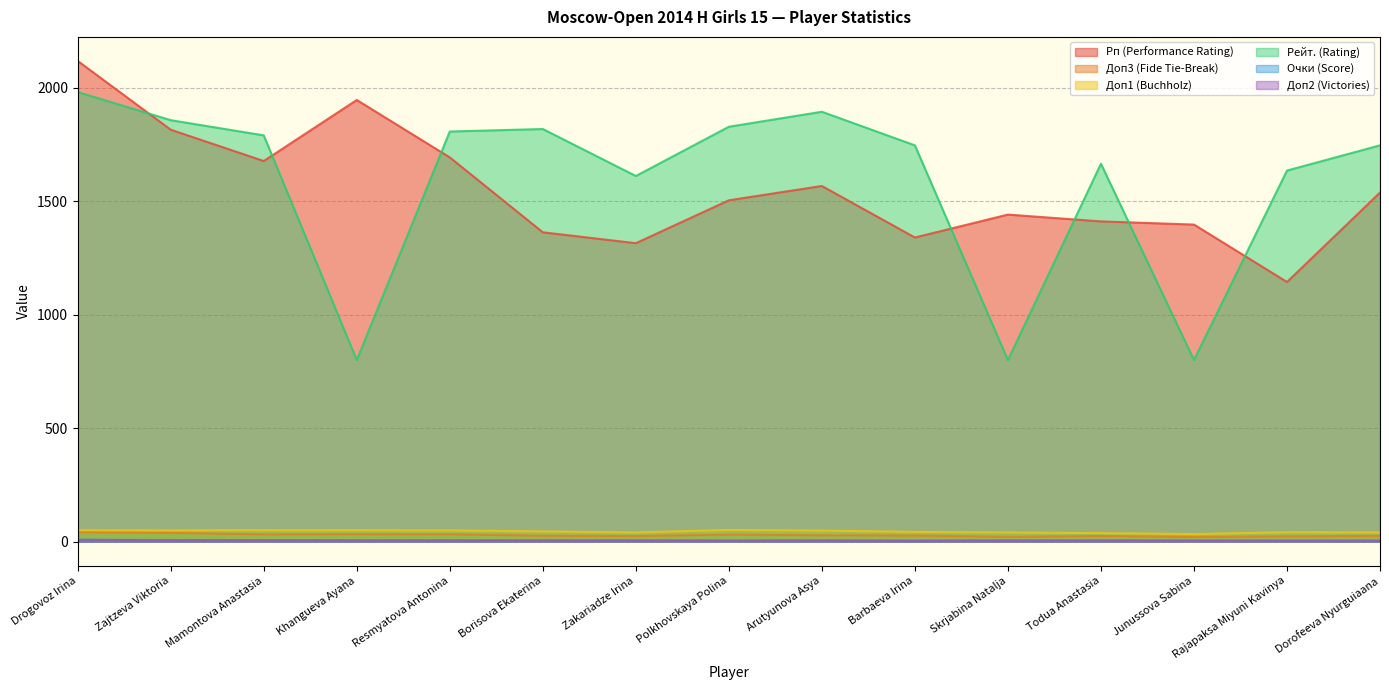

Is the value of Рп (Performance Rating) at Zajtzeva Viktoria greater than the value of Очки (Score) at Skrjabina Natalja?

Yes